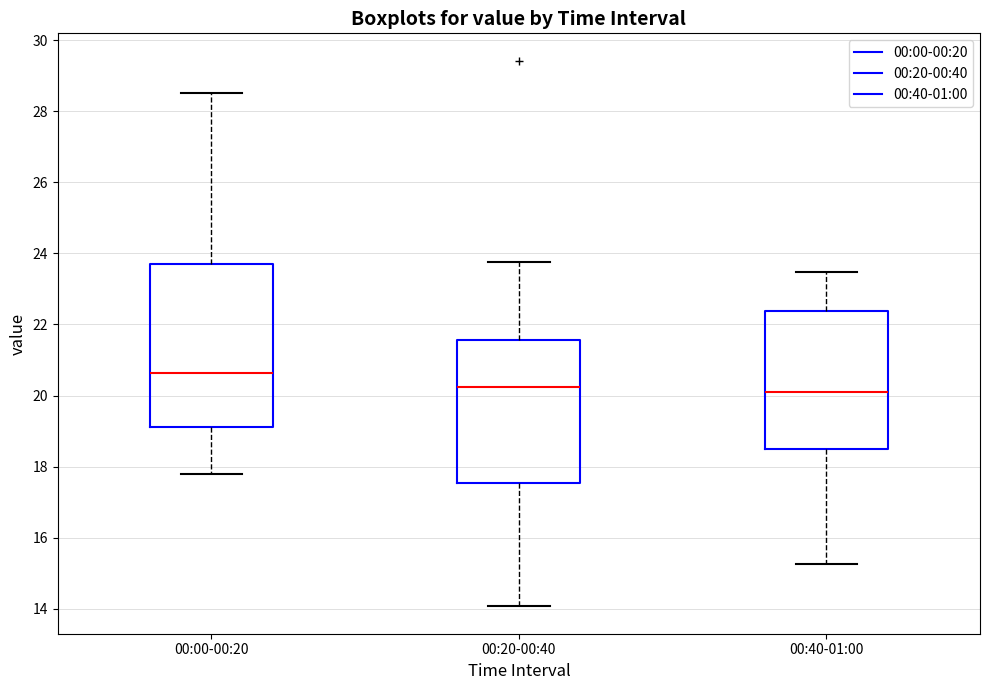

Where does the median line of the box for 00:20-00:40 sit on the y-axis? The values are not printed on the chart, so give them approximately, as read against the axis.

20.2